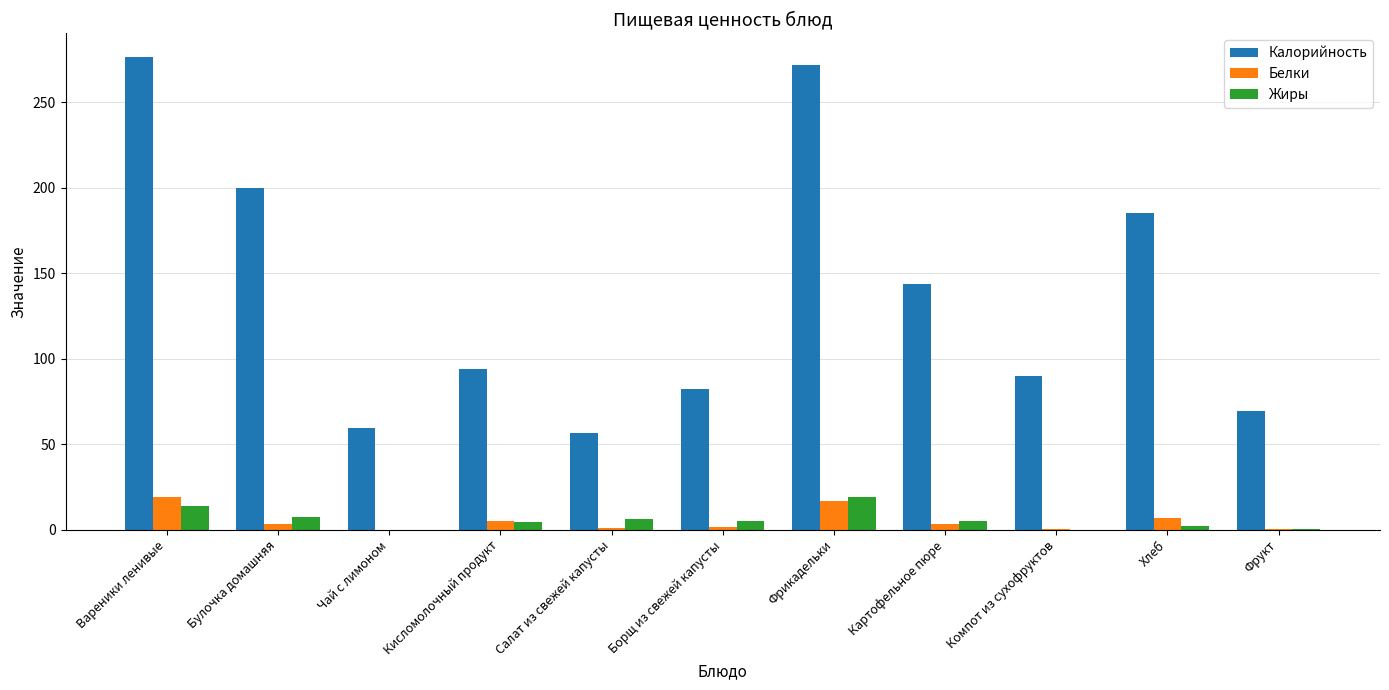

Which series has the largest total across all categories?

Калорийность